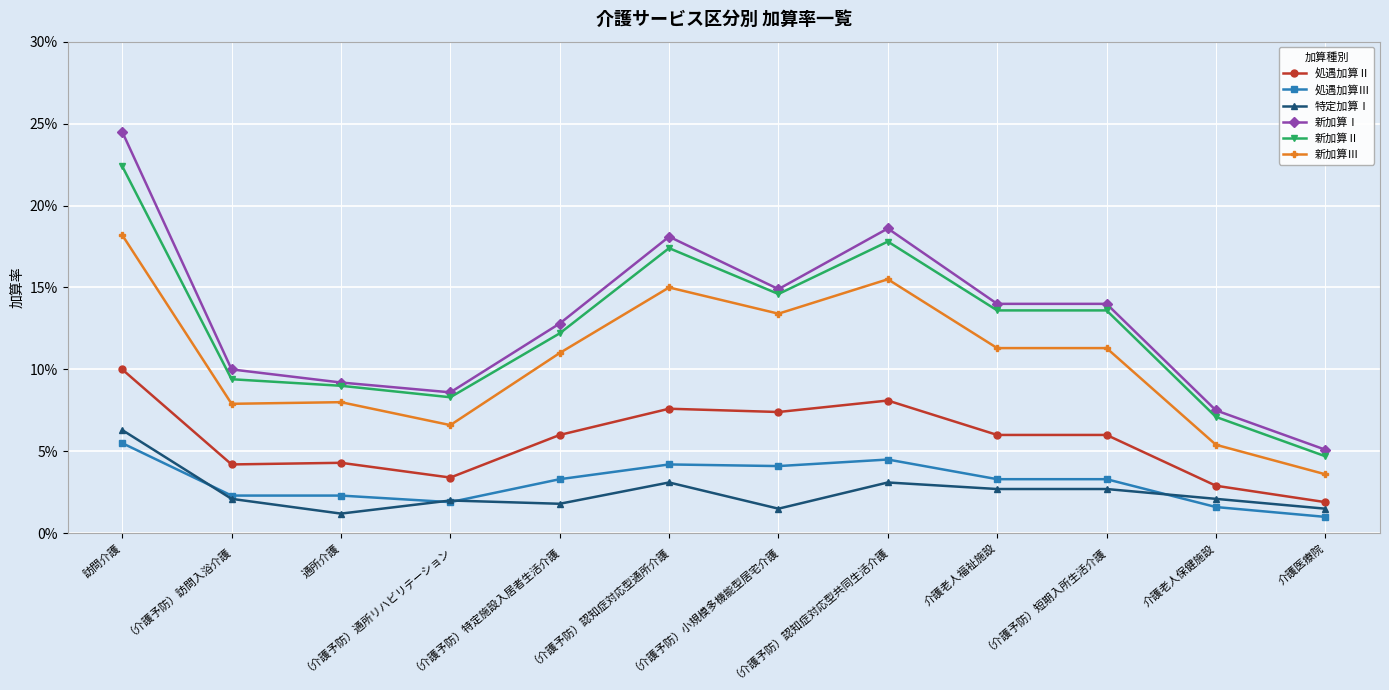

At which label is 処遇加算Ⅲ closest to 0?

介護医療院